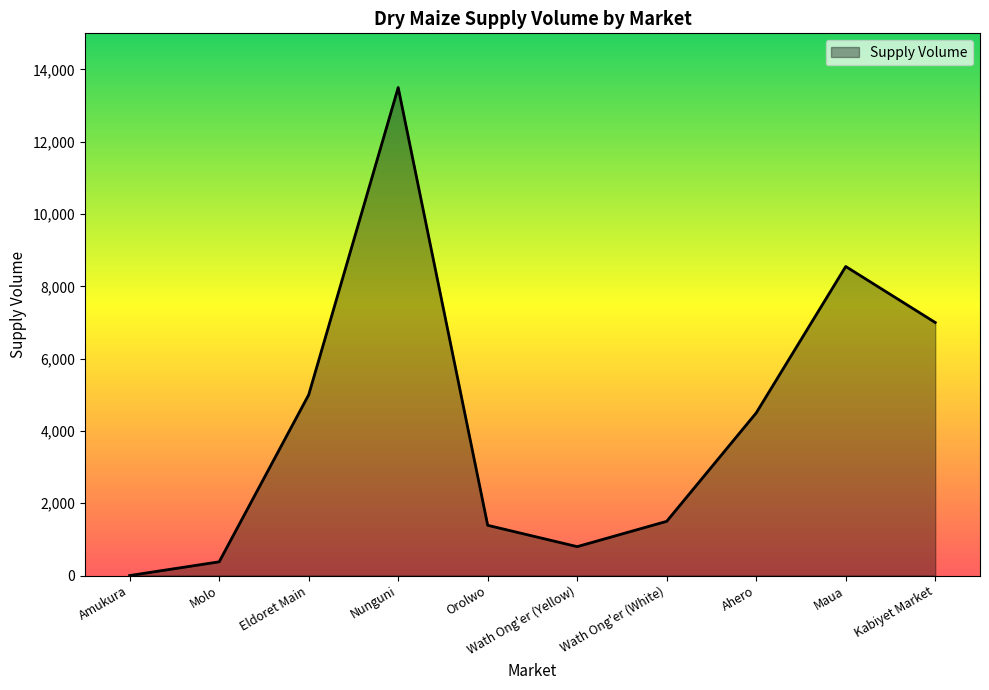

Is it true that the value at Wath Ong'er (White) is 2662?

False